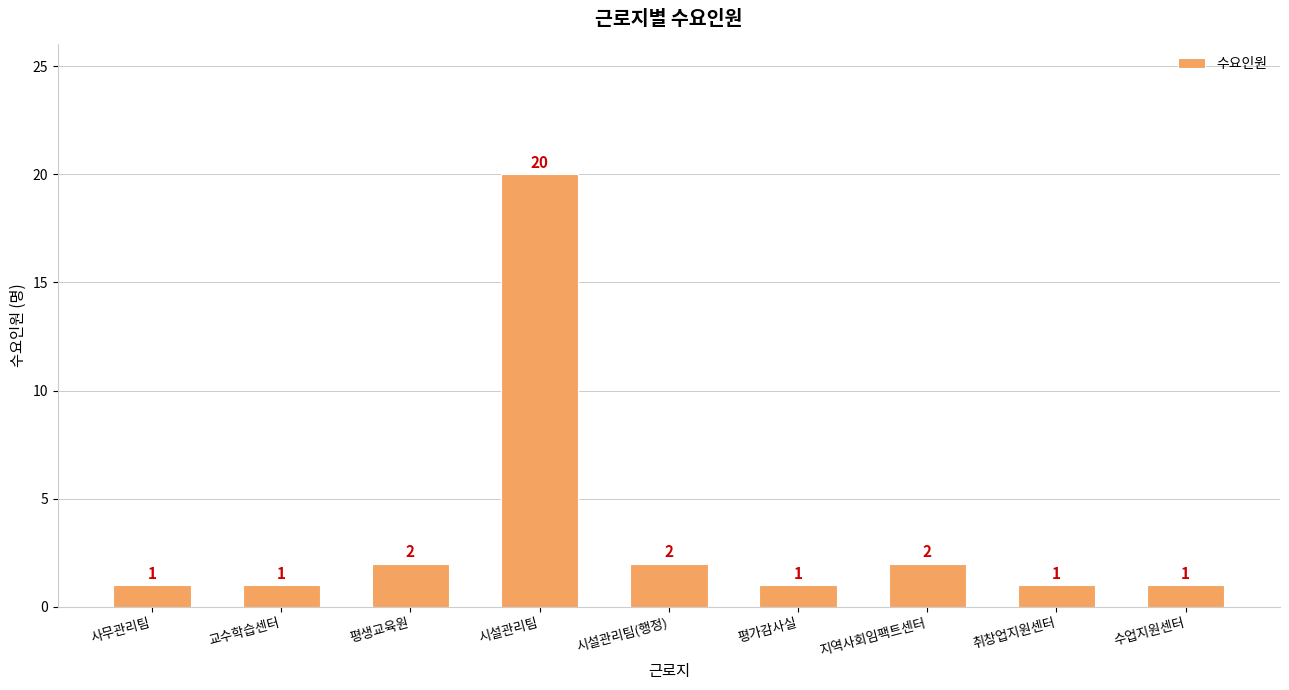

The chart shows a value of 1 at 평생교육원. True or false?

False